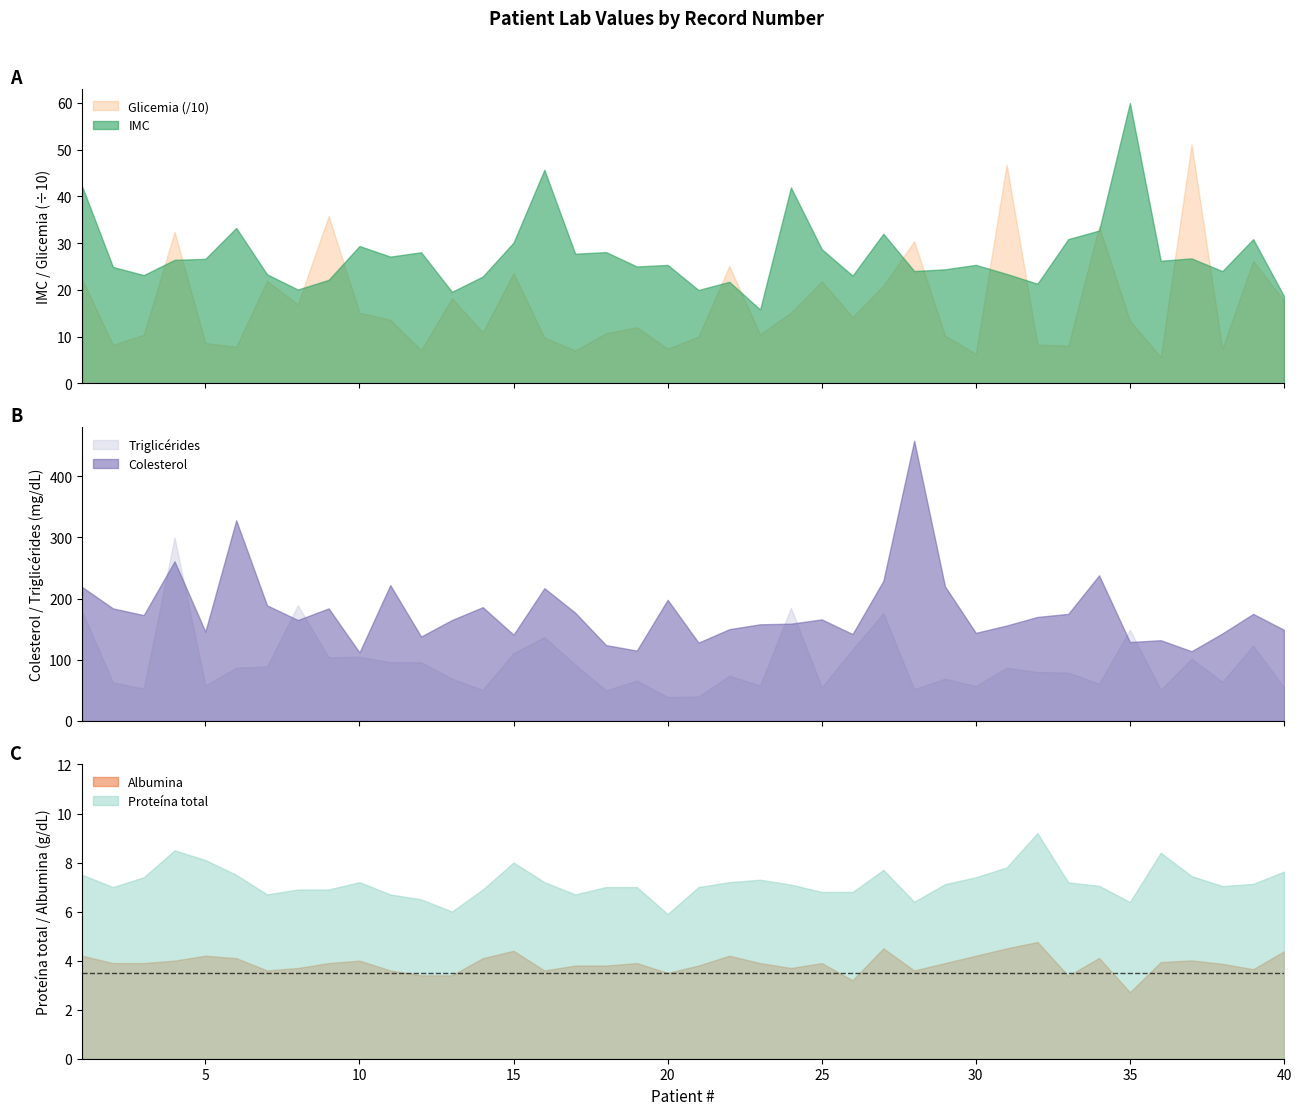

What are all the series names shown in the legend?

IMC, Proteina total, Albumina, Glicemia, Colesterol, Triglicerides